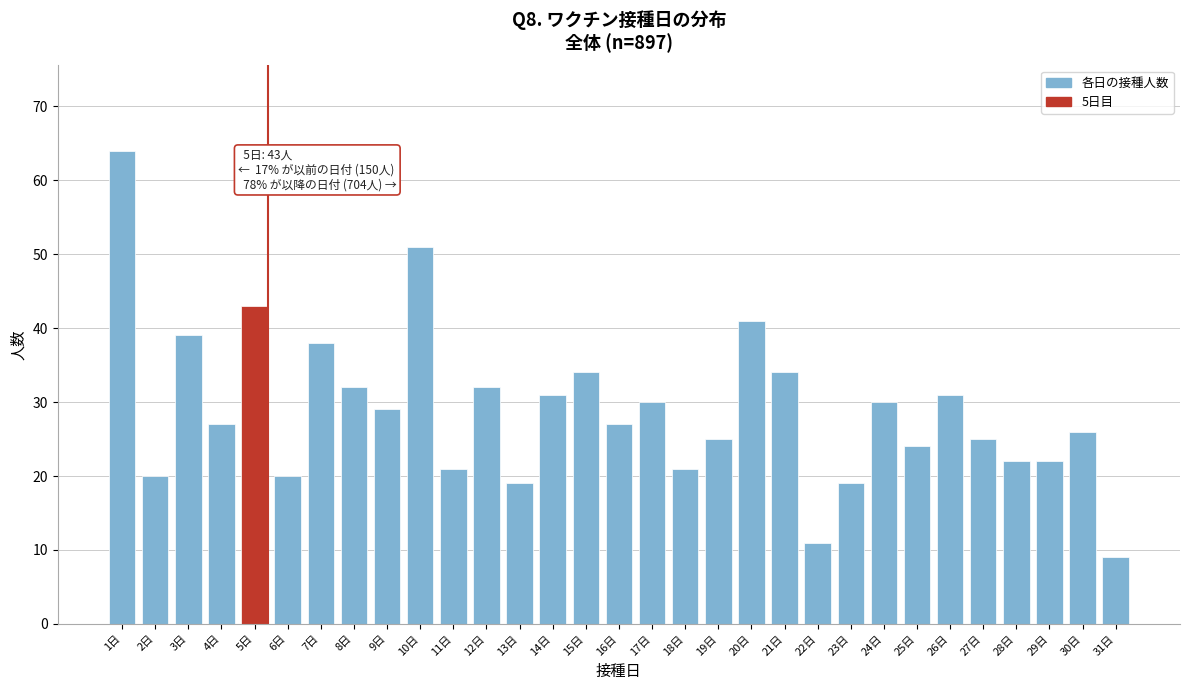

What is the label of the 23rd bar from the right?

9日